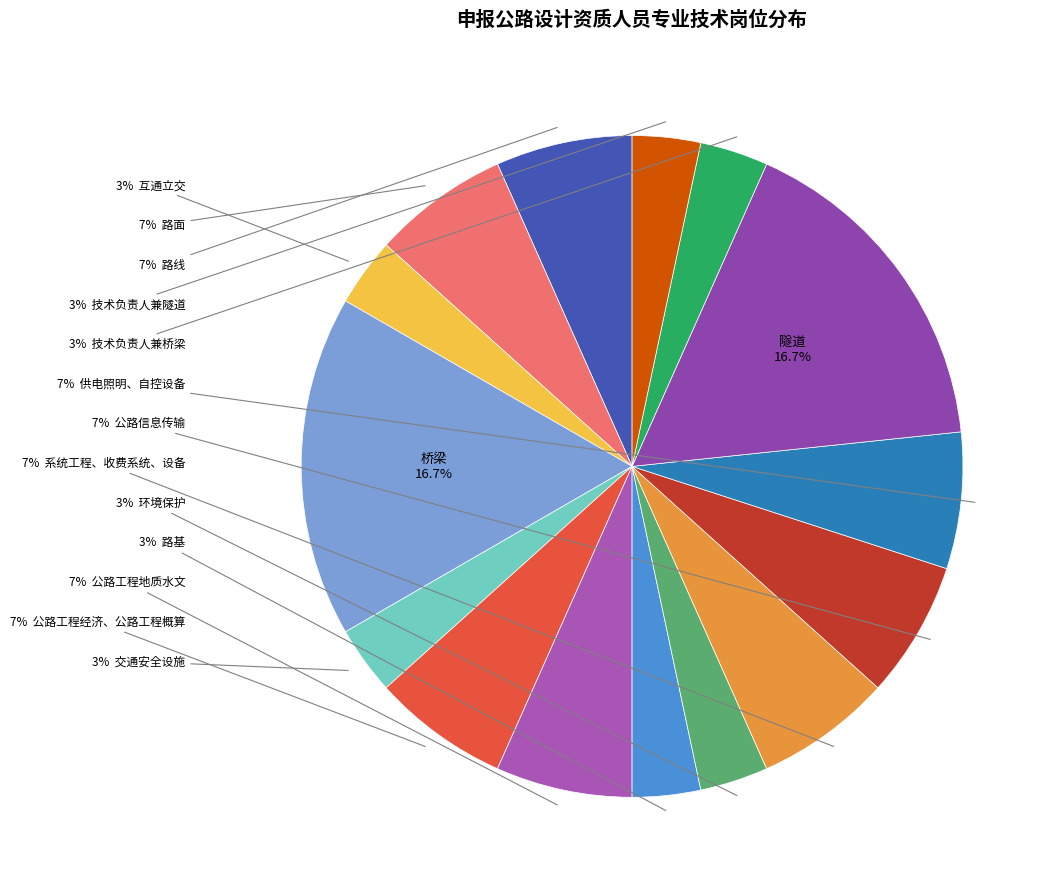

Rank the categories by value from lowest to highest.

互通立交, 交通安全设施, 路基, 环境保护, 技术负责人兼桥梁, 技术负责人兼隧道, 路线, 路面, 公路工程经济、公路工程概算, 公路工程地质水文, 系统工程、收费系统、设备, 公路信息传输, 供电照明、自控设备, 桥梁, 隧道